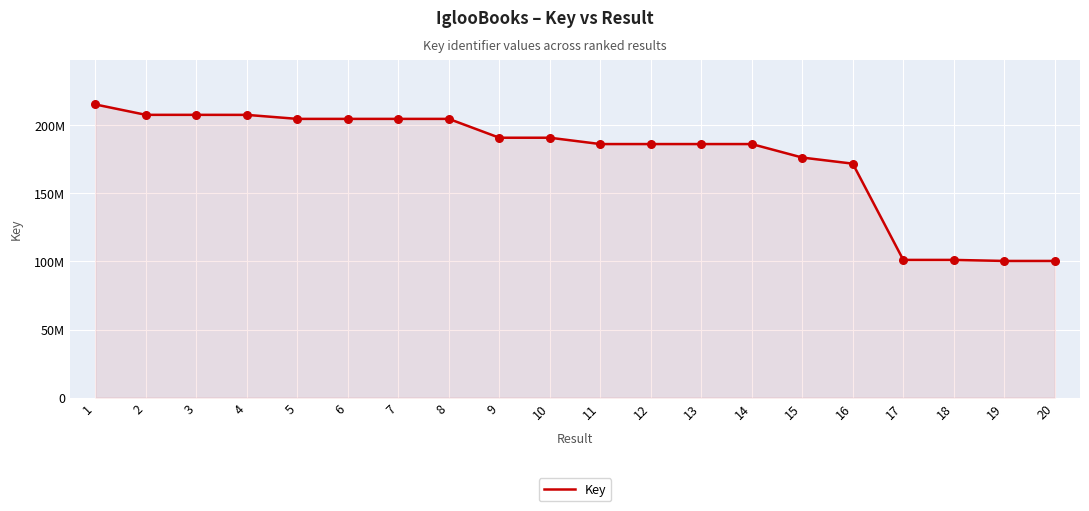

Which has a higher value, 18 or 14?

14